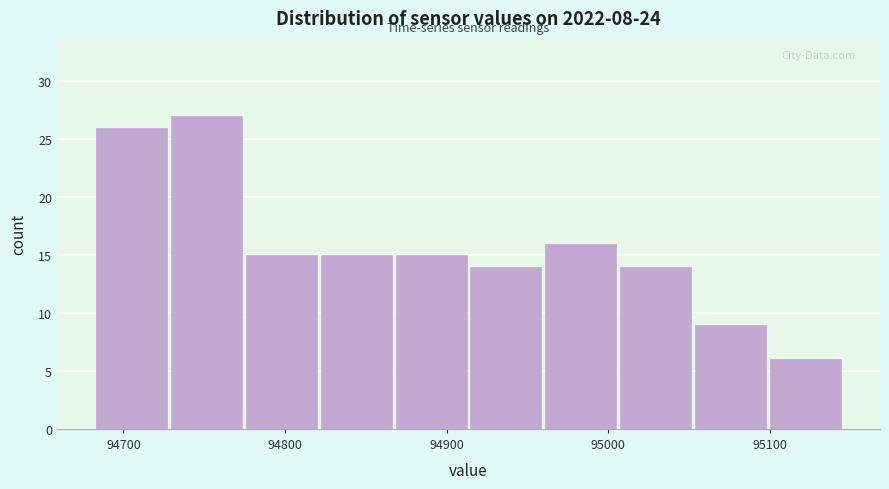

Reading left to right, list every bar in this chart as the range it spans on the x-axis followed by its height. Neither the bar edges nor the heights are printed on the chart, so give them approximately, as read against the axes.

94680 to 94730: 26
94730 to 94770: 27
94770 to 94820: 15
94820 to 94870: 15
94870 to 94910: 15
94910 to 94960: 14
94960 to 95010: 16
95010 to 95050: 14
95050 to 95100: 9
95100 to 95150: 6